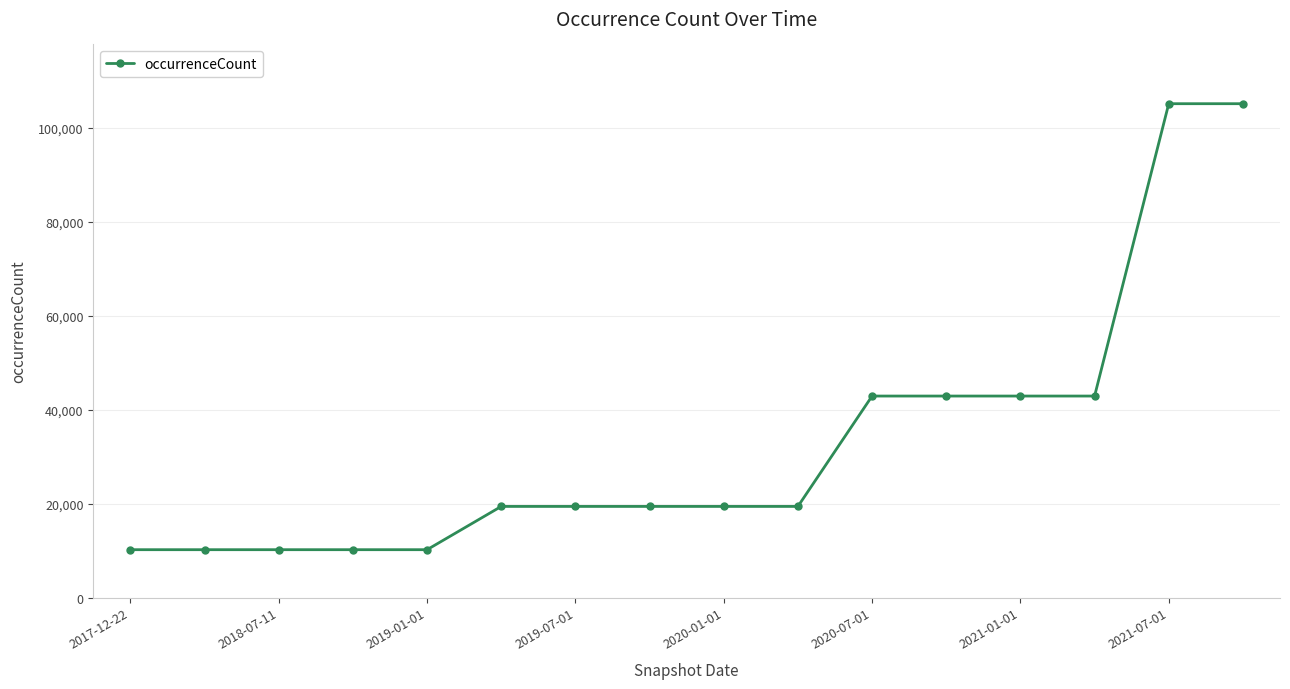

What is the value of the 10th point from the left?

19394